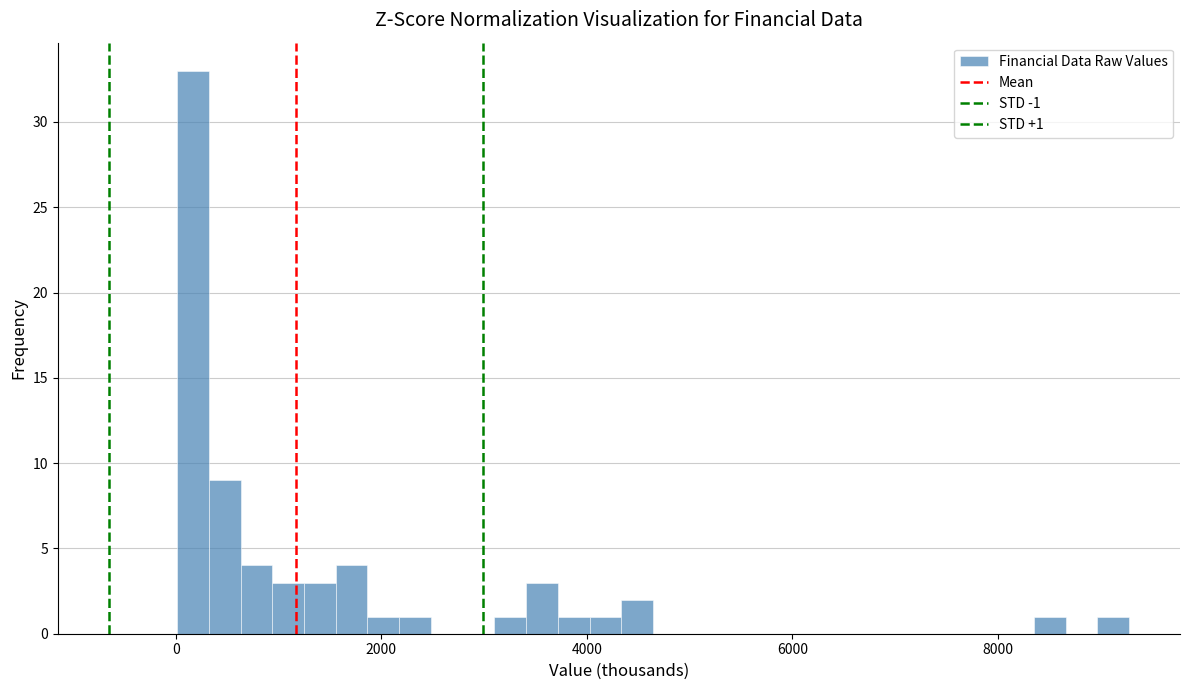

Around what value on the x-axis is the tallest bar? Give the approximate position of its centre, as read against the axis.

200